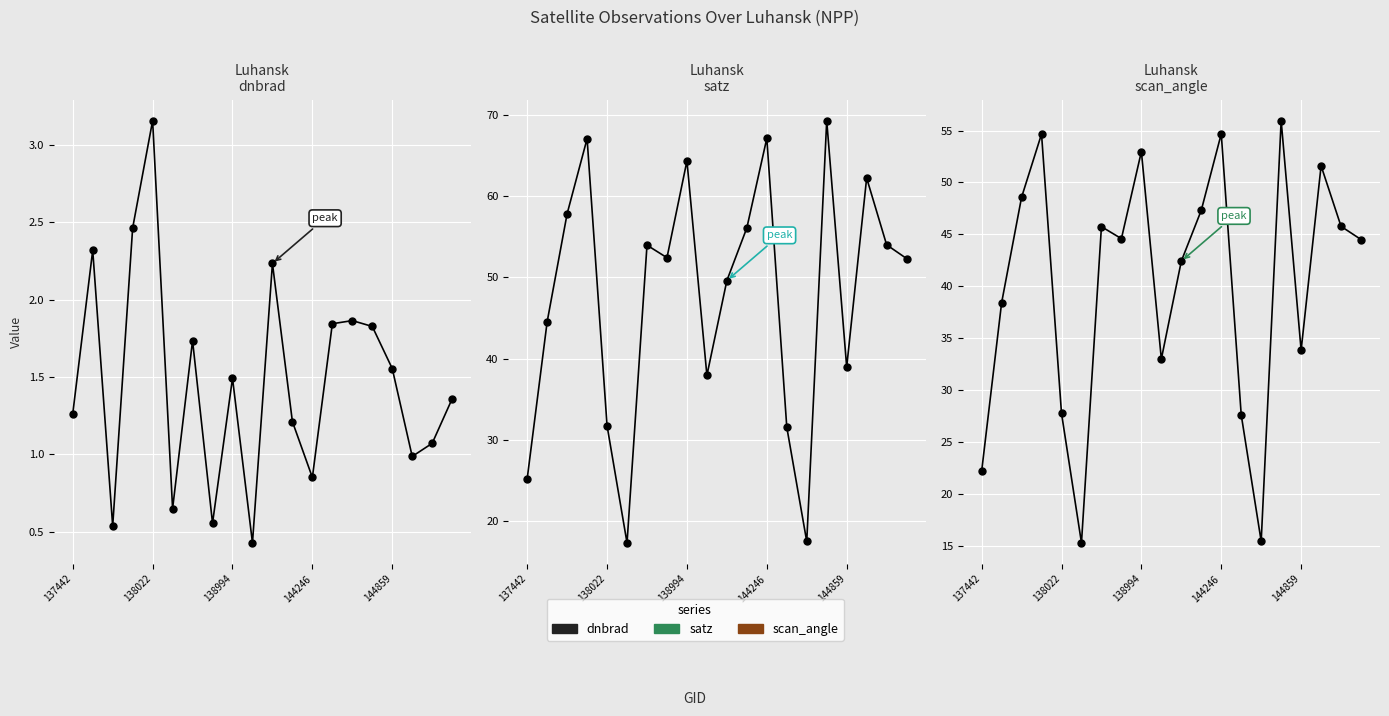

Reading left to right, what are all the values shown in this chart?

dnbrad: 1.3	2.3	0.5	2.5	3.2	0.6	1.7	0.6	1.5	0.4	2.2	1.2	0.9	1.8	1.9	1.8	1.6	1.0	1.1	1.4
satz: 25.3	44.5	57.8	67.1	31.8	17.4	54.0	52.4	64.3	38.0	49.6	56.1	67.1	31.6	17.5	69.3	39.0	62.2	54.0	52.3
scan_angle: 22.2	38.4	48.6	54.7	27.8	15.3	45.8	44.6	53.0	33.0	42.4	47.3	54.7	27.6	15.5	56.0	33.9	51.6	45.8	44.5